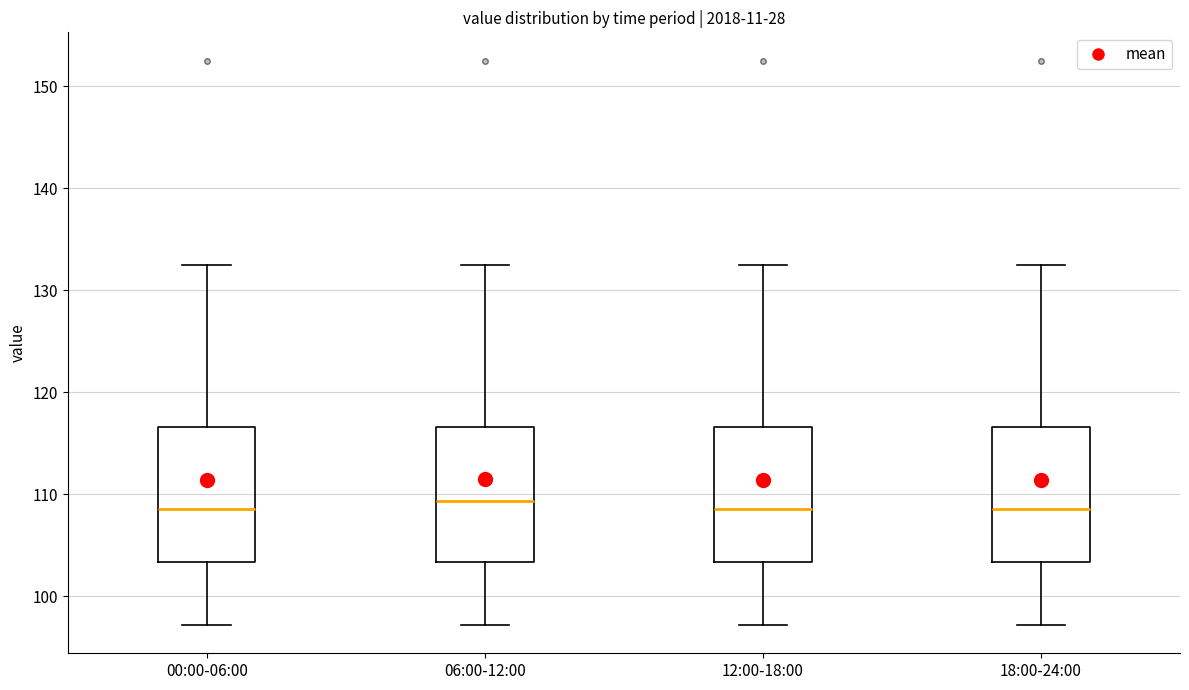

Where is the upper edge of the box for 12:00-18:00 on the y-axis? The values are not printed on the chart, so give them approximately, as read against the axis.

117